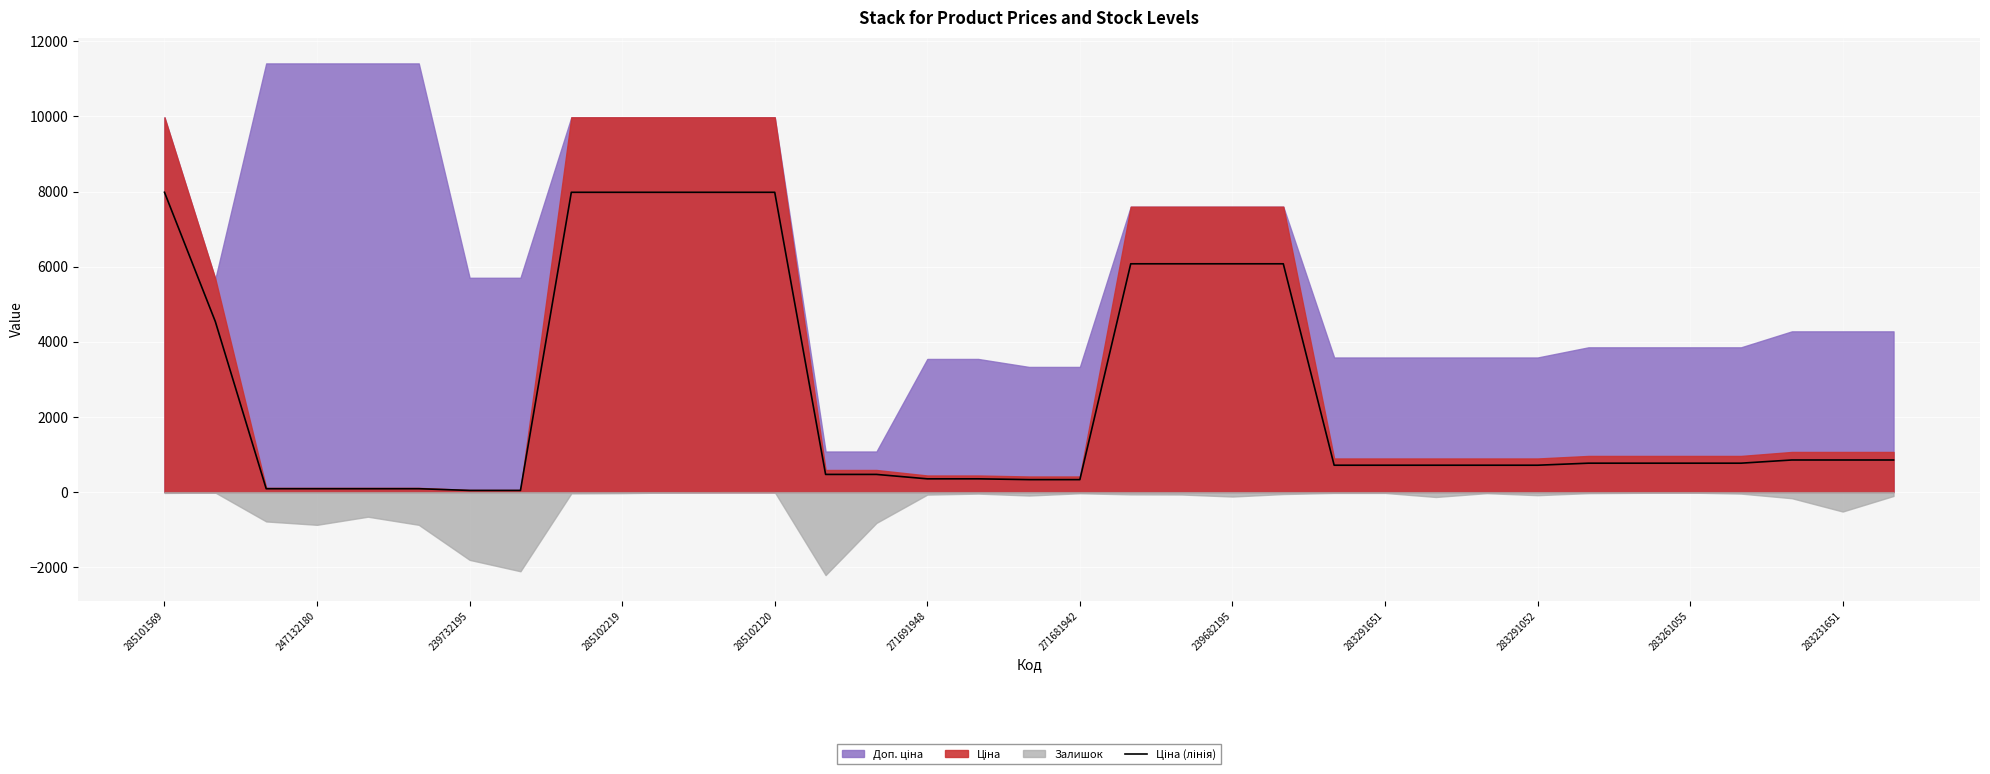

Reading right to left, extract all data points from this chart.

855.8	855.8	855.8	770.8	770.8	770.8	770.8	716.7	716.7	716.7	716.7	716.7	6077.2	6077.2	6077.2	6077.2	333.2	333.2	354.5	354.5	471.9	471.9	7980.0	7980.0	7980.0	7980.0	7980.0	45.6	45.6	91.3	91.3	91.3	91.3	4539.1	7980.0